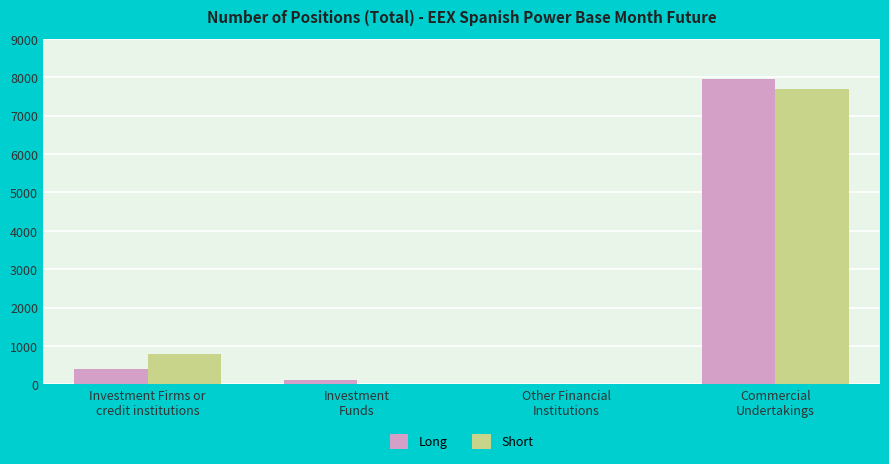

What is the maximum value shown in the chart?

7954.0